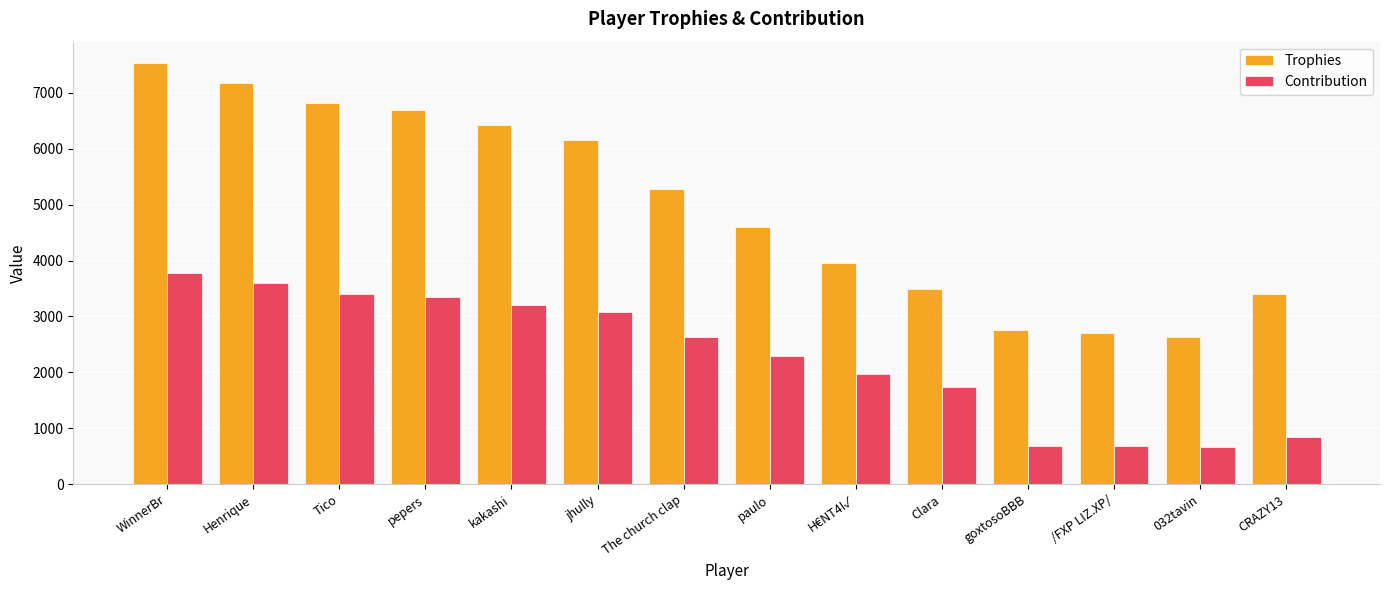

Between Clara and 032tavin, which series saw the biggest shift?

Contribution